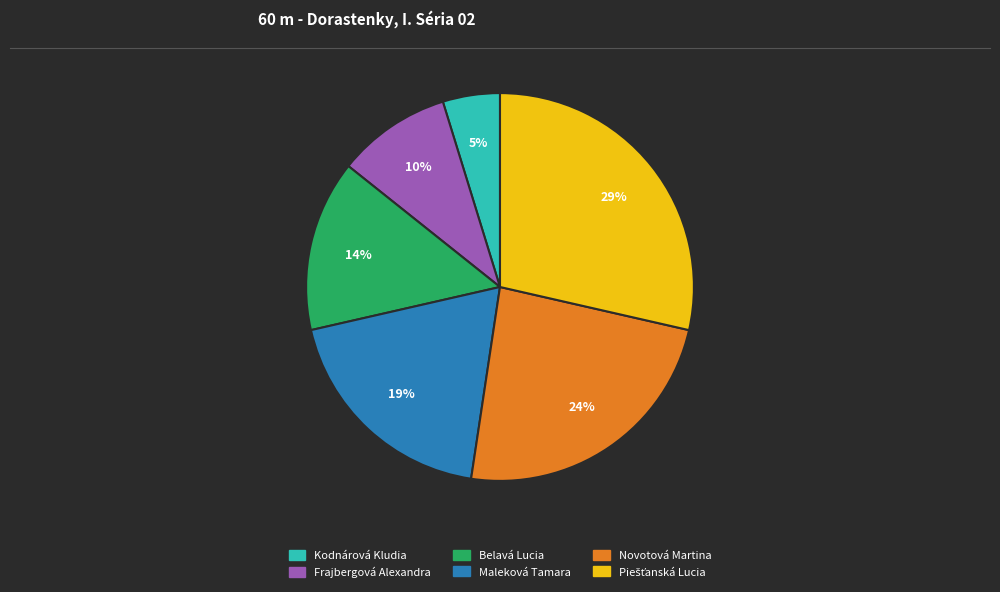

Do Kodnárová Kludia and Belavá Lucia together represent more than half of the pie?

No